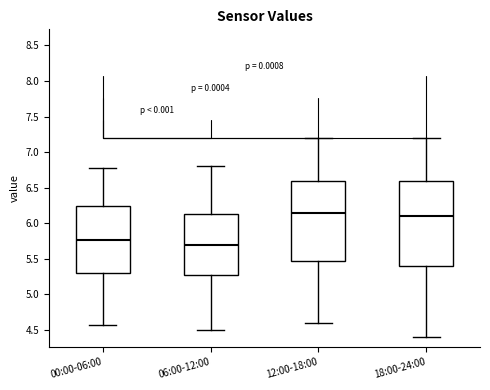

Which box has the highest median line?

12:00-18:00